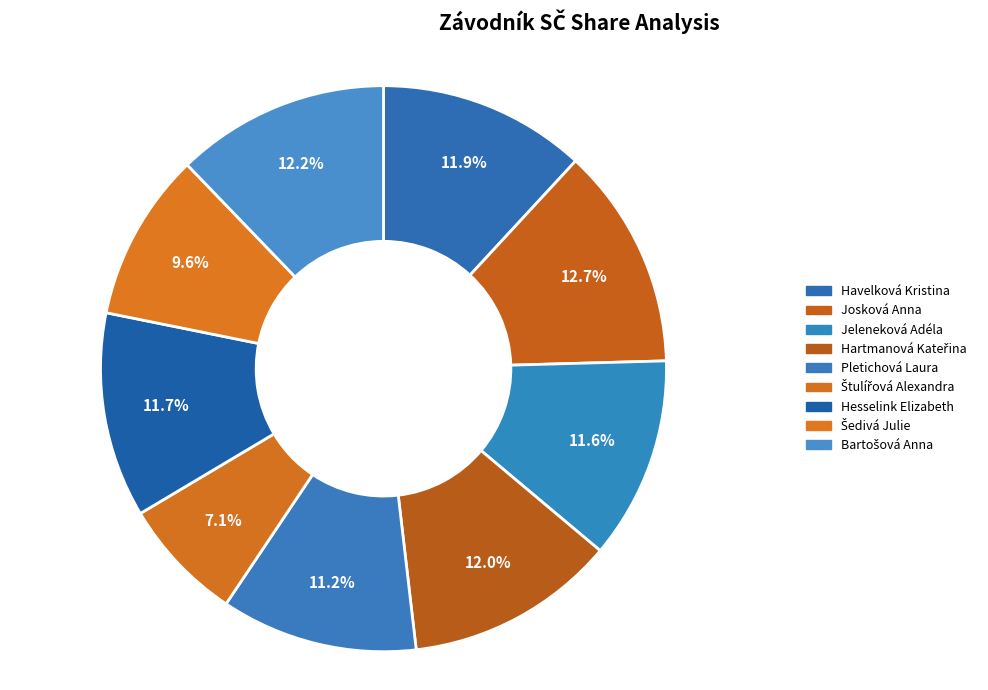

Combined, what portion of the pie is Pletichová Laura and Hartmanová Kateřina?

23.3%